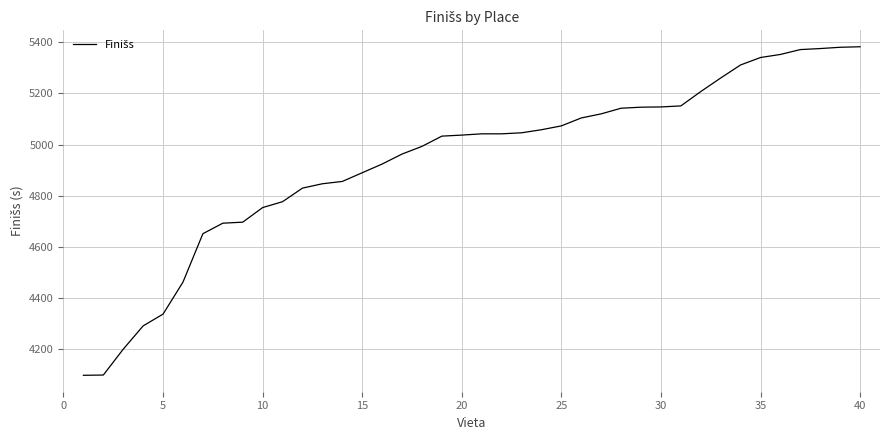

What is the difference between the maximum and minimum values?

1283